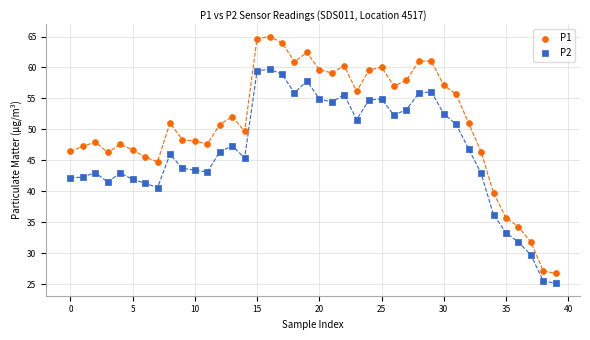

What are all the series names shown in the legend?

P1, P2